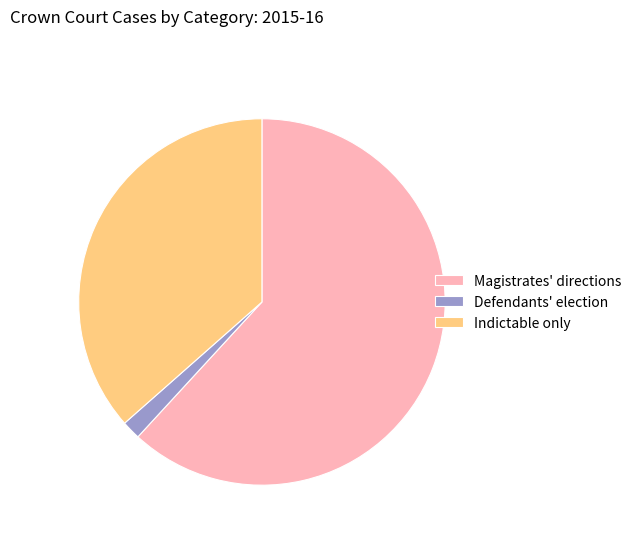

Is it true that Defendants' election is 15% of the pie?

False